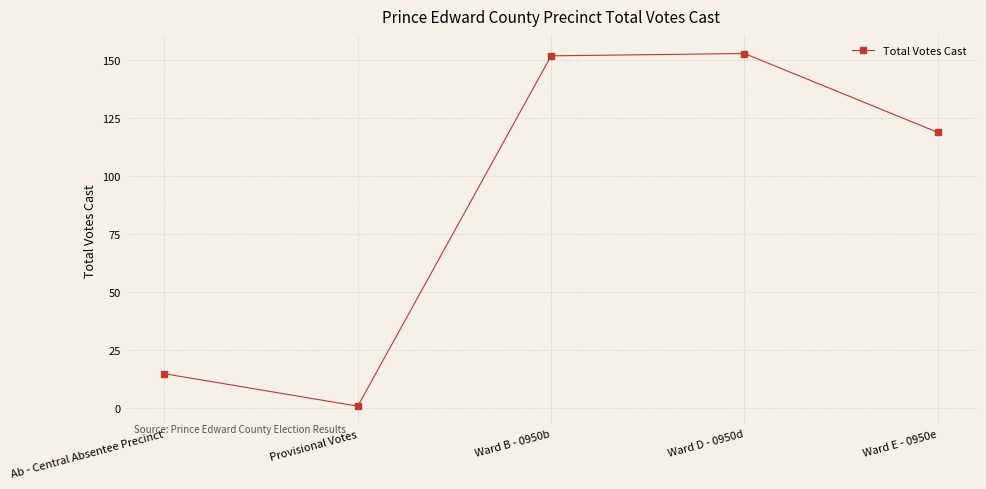

How many interior local valleys (lower than both neighbors) does the data have?

1